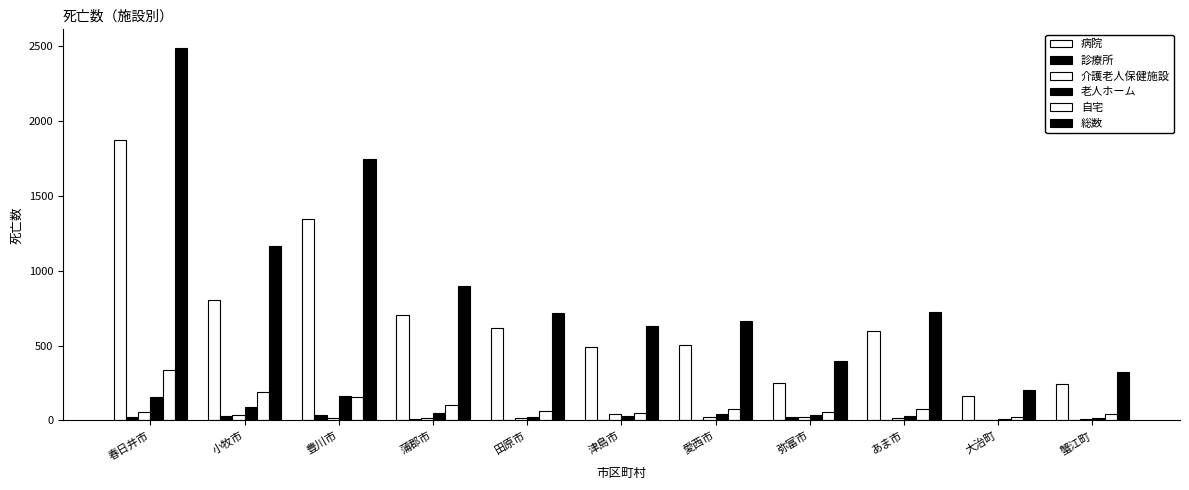

How many groups of bars are there?

11